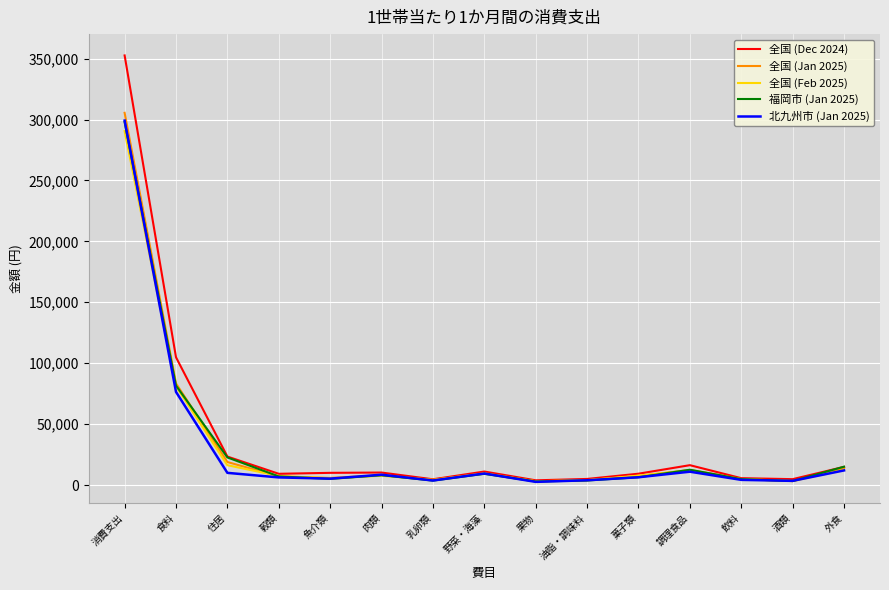

At how many categories does at least one series exceed 213987?

1